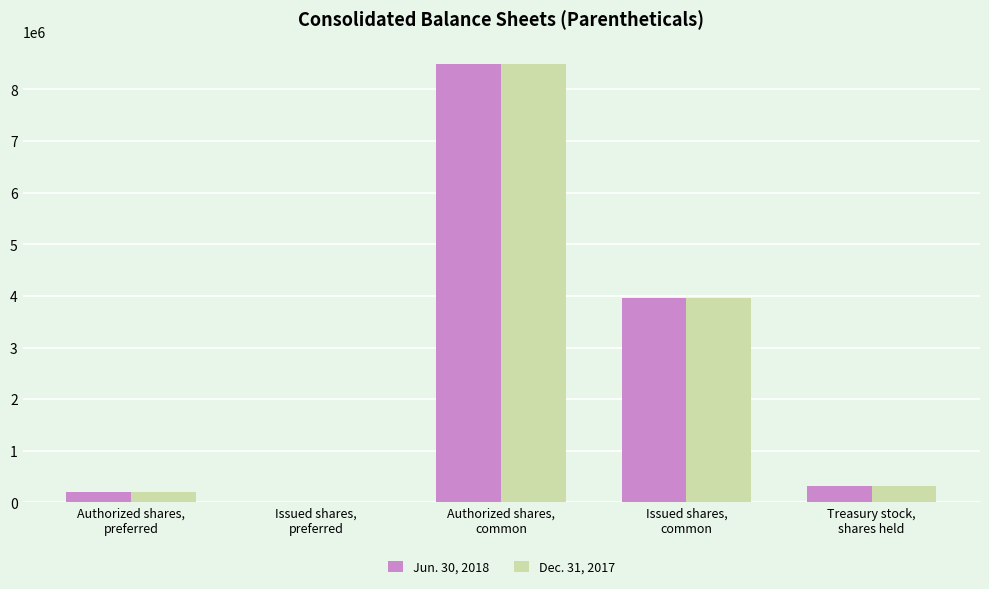

True or false: Dec. 31, 2017 has a value of 8500000 at Authorized shares,
common.

True